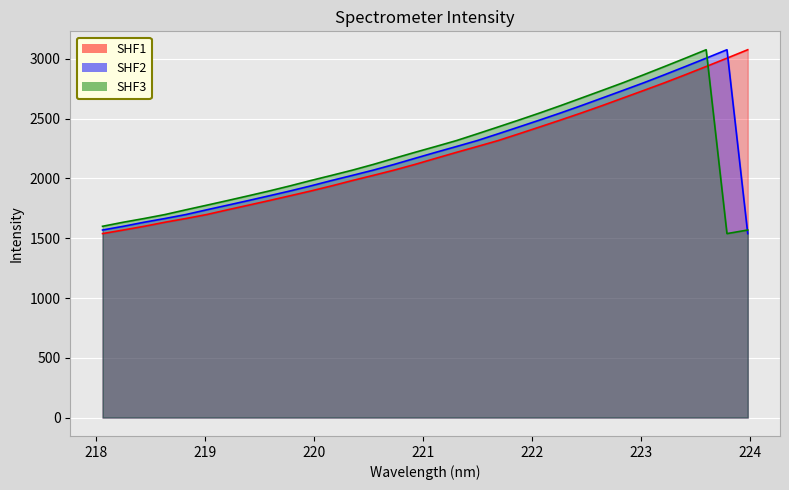

True or false: SHF2 has more than 2 interior local peaks.

False